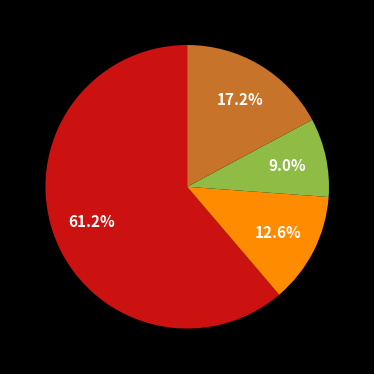

Does any single category account for the majority?

Yes